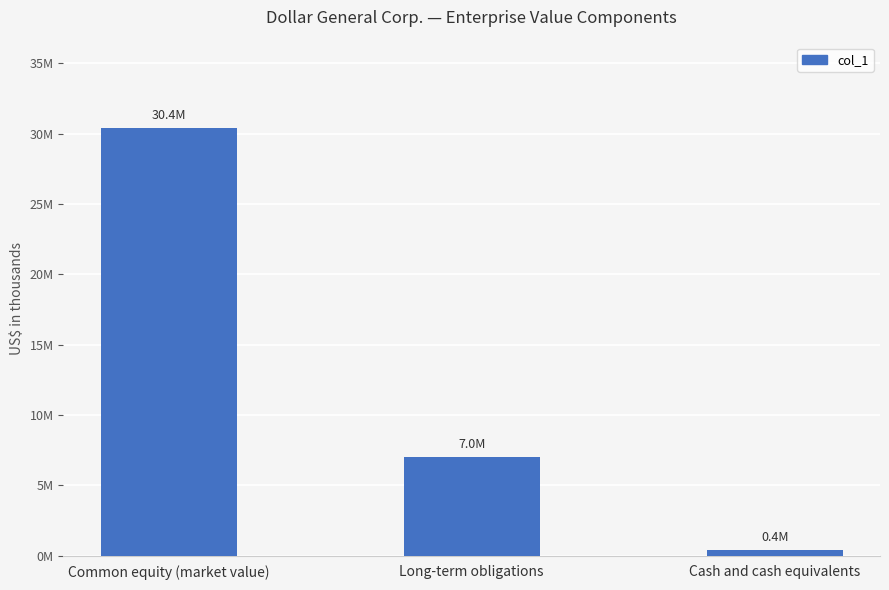

Which category has the highest value across all series?

Common equity (market value)